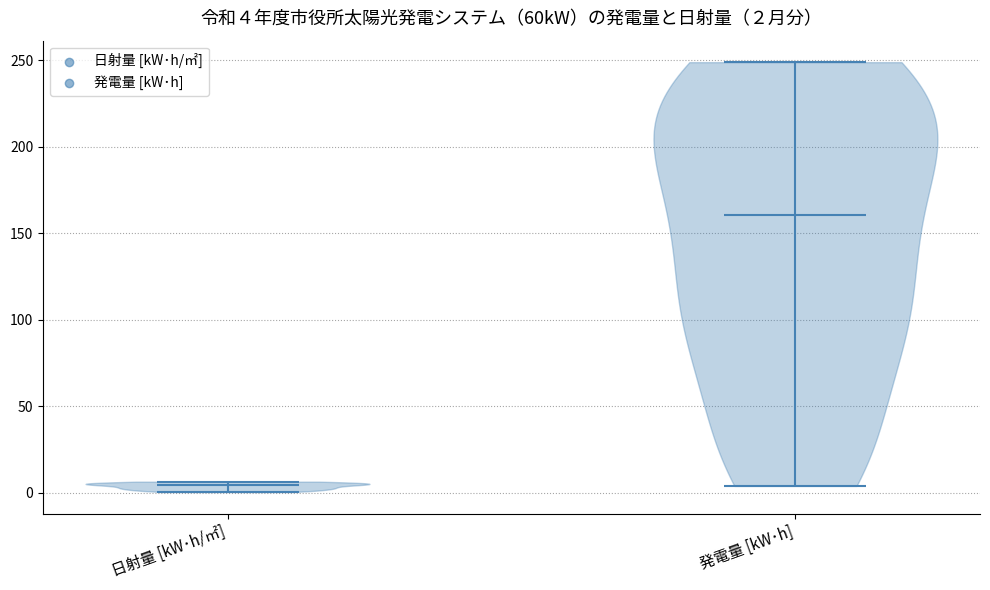

Which violin has the lowest median line?

日射量 [kW･h/㎡]